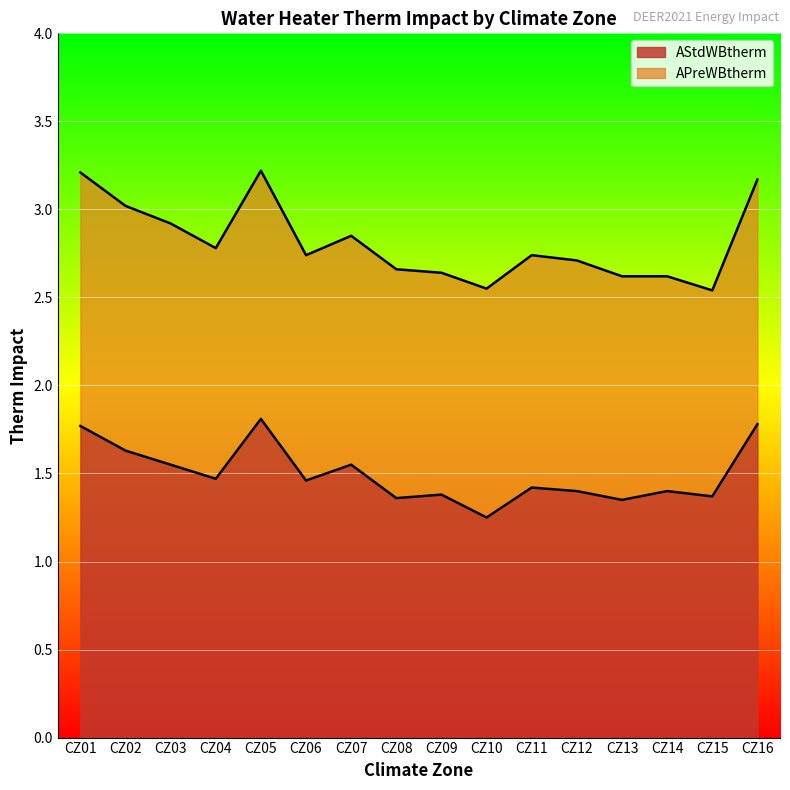

What are all the series names shown in the legend?

AStdWBtherm, APreWBtherm